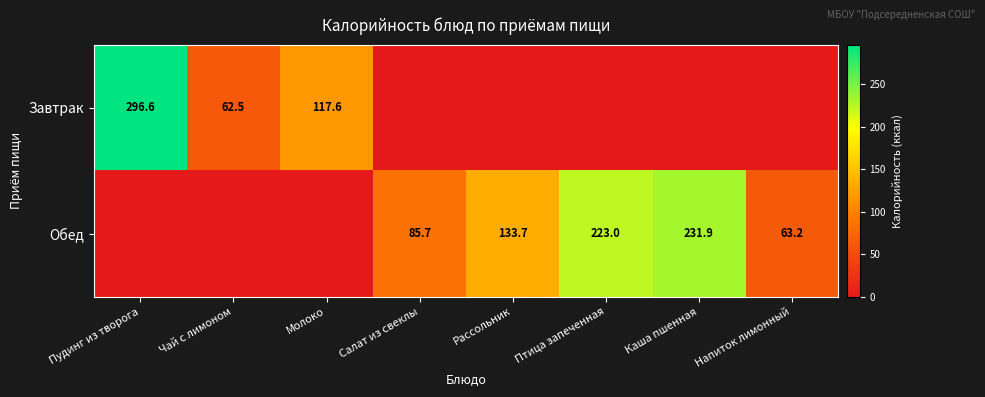

Is it true that Завтрак equals 51.9 at Молоко?

False